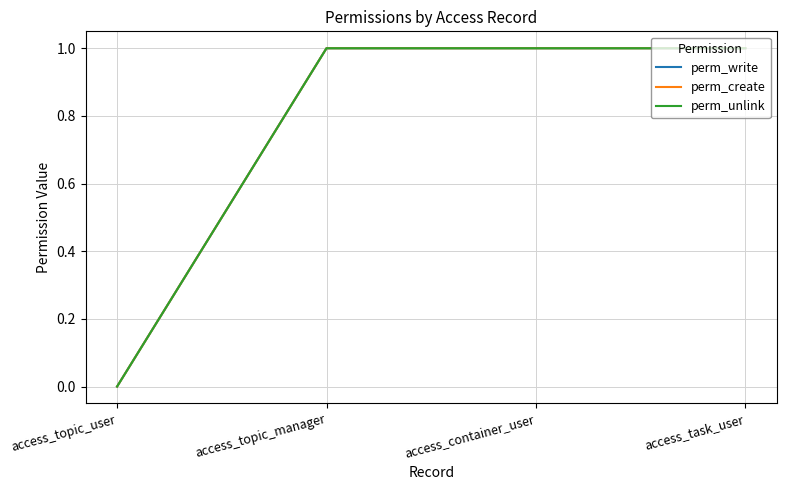

Rank the categories by perm_unlink value from lowest to highest.

access_topic_user, access_topic_manager, access_container_user, access_task_user